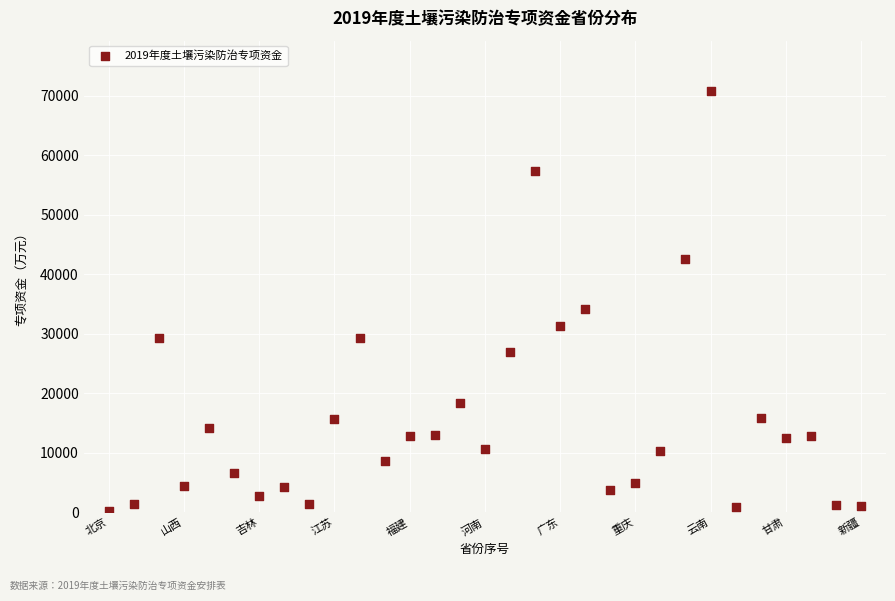

What is the range of Y values (max minus min)?

70620